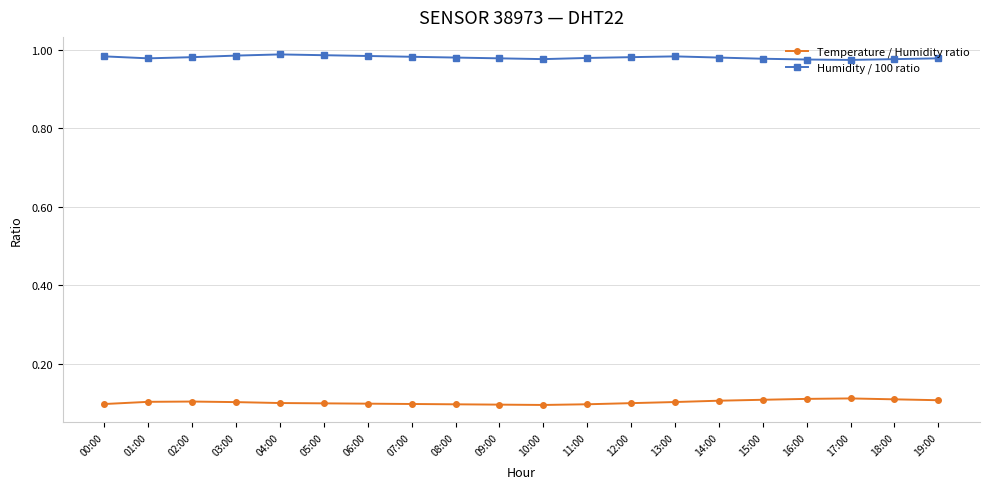

True or false: Humidity / 100 ratio and Temperature / Humidity ratio cross at least once.

False